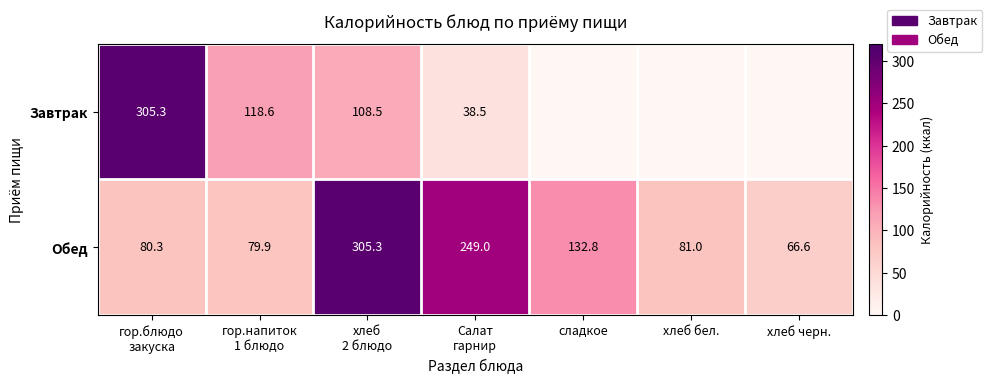

What is the average value of the Обед series?

142.1